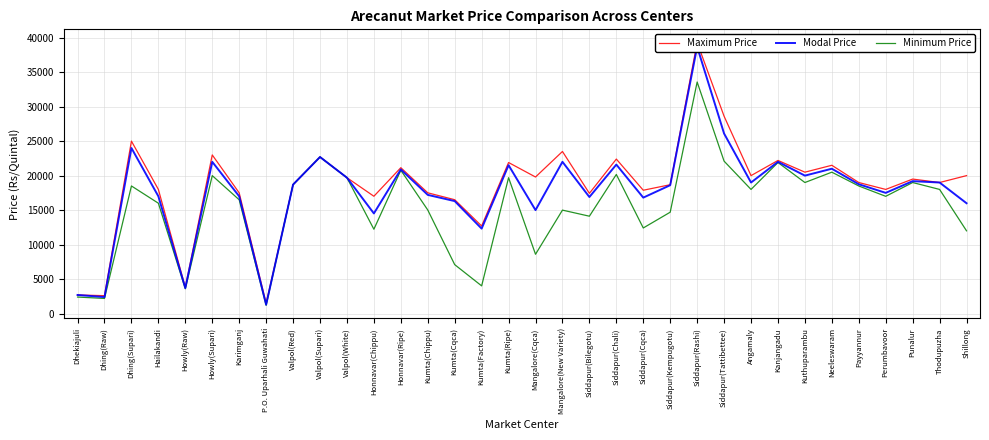

What is the difference between the Maximum Price values at Valpol(White) and Dhing(Supari)?

5300